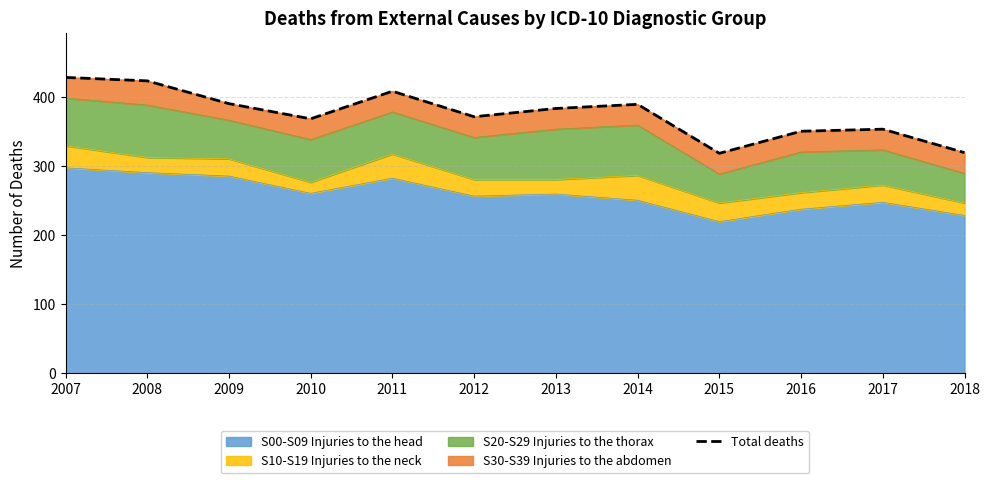

What is the value of the 5th point from the left?

409